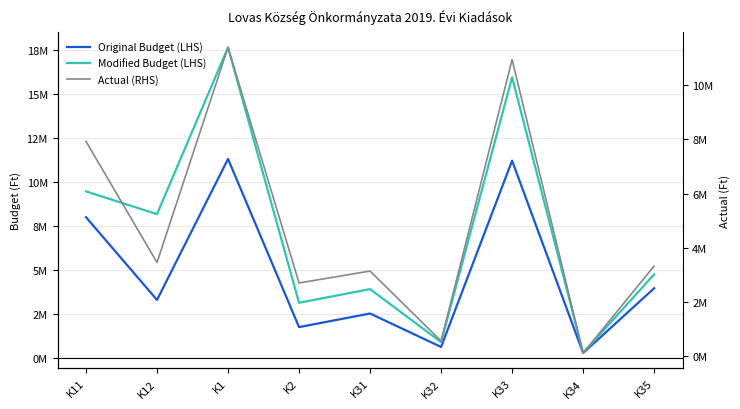

What is the total value across all series at K2?

7.6